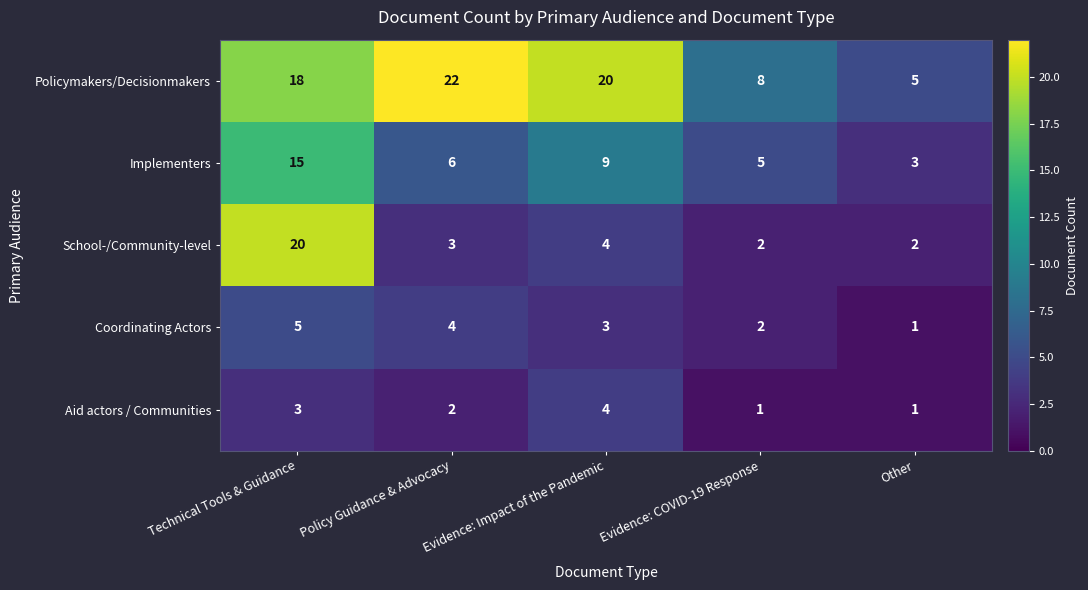

What is the sum of all School-/Community-level values?

31